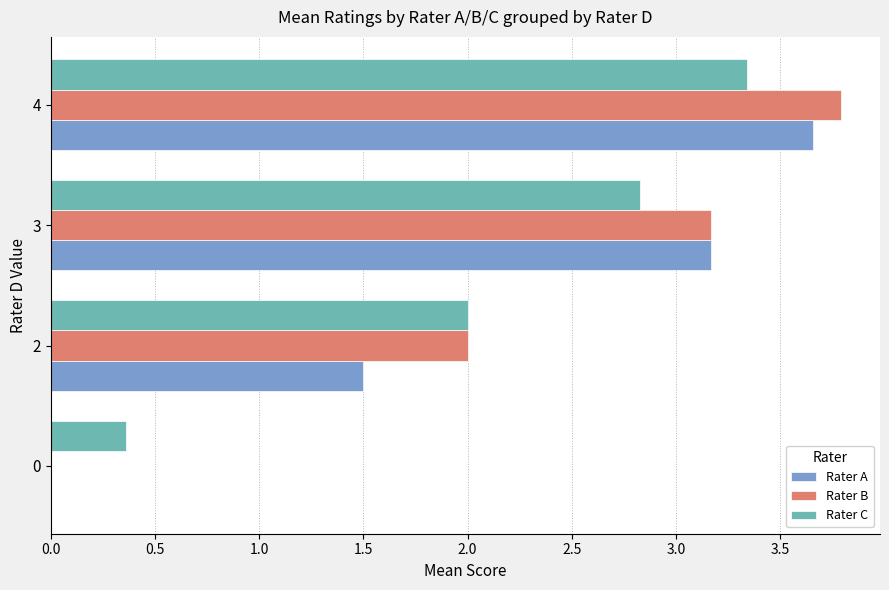

What is the sum of all Rater B values?

9.0